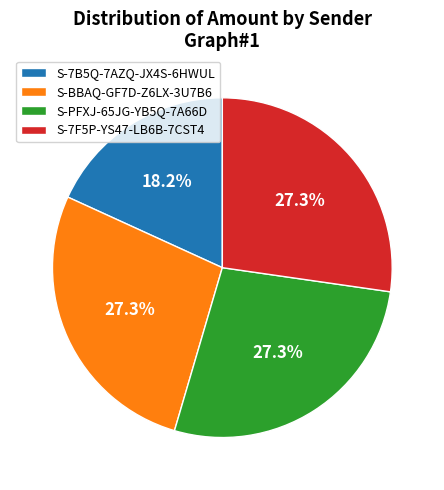

To the nearest percent, what portion does S-BBAQ-GF7D-Z6LX-3U7B6 represent?

27%